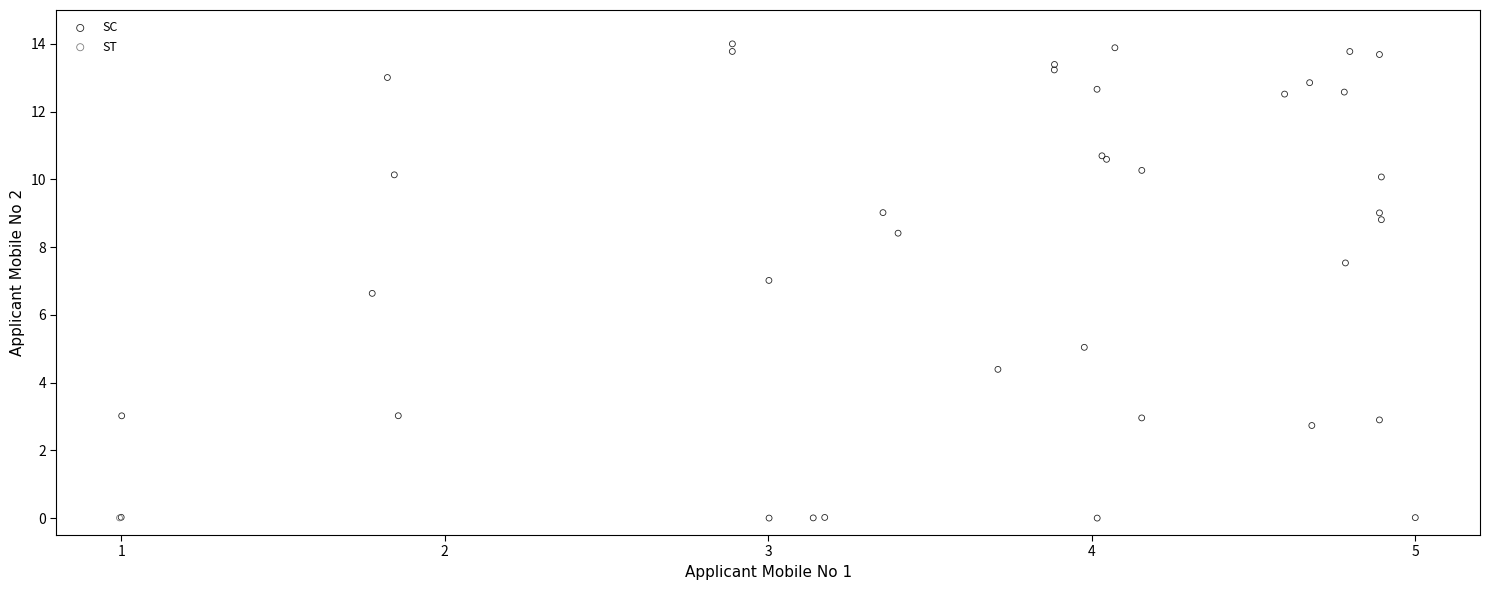

What are all the series names shown in the legend?

SC, ST